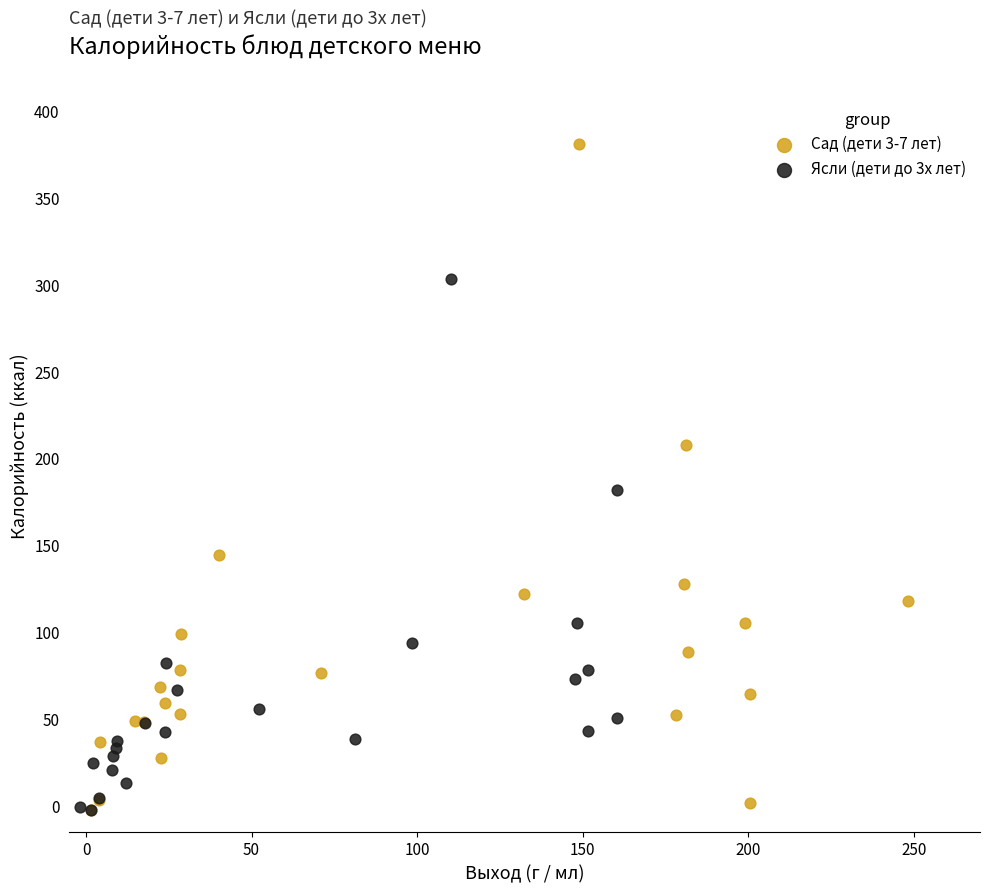

Which series reaches the maximum Y coordinate?

Сад (дети 3-7 лет)